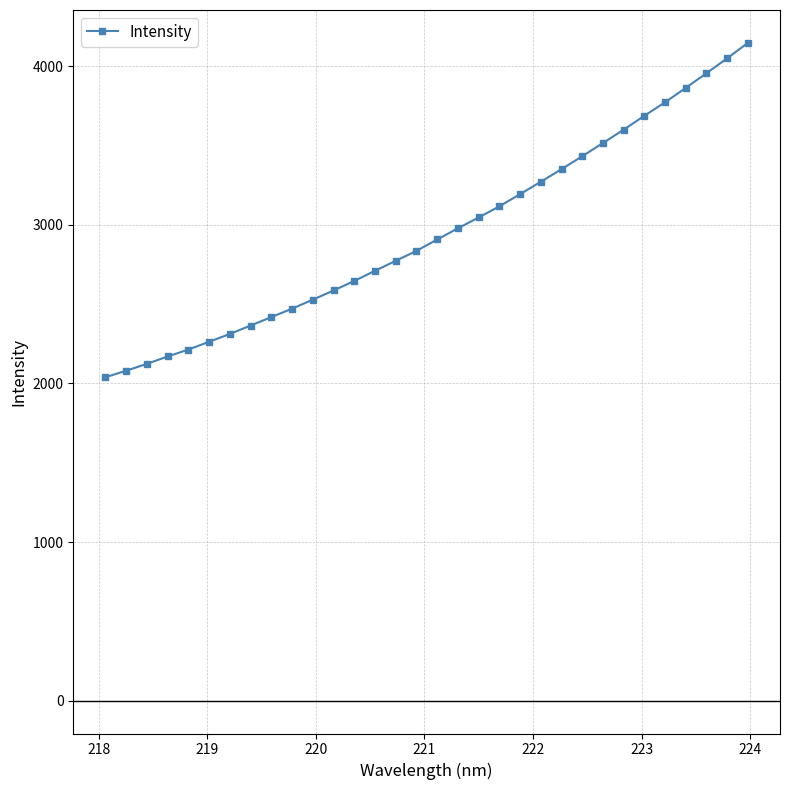

What is the average value?

2950.5